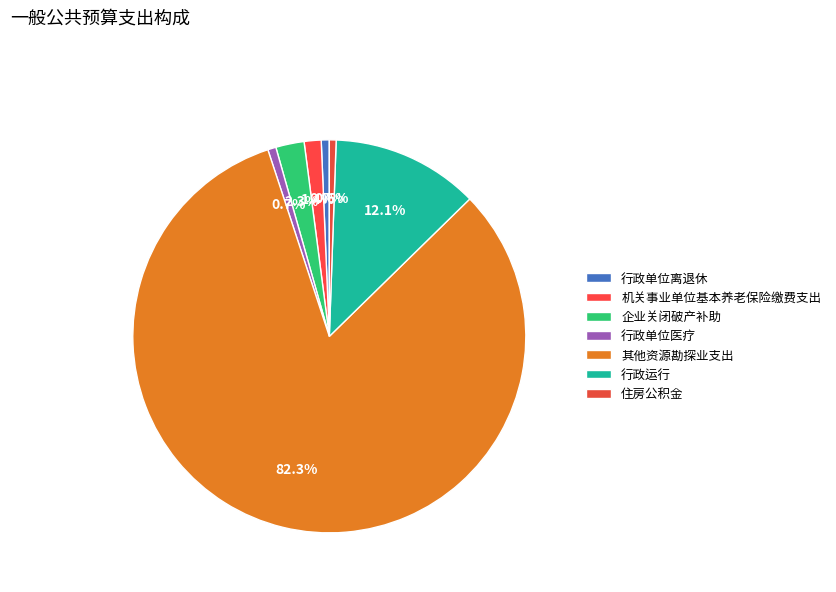

Combined, do 行政运行 and 住房公积金 account for over 50%?

No